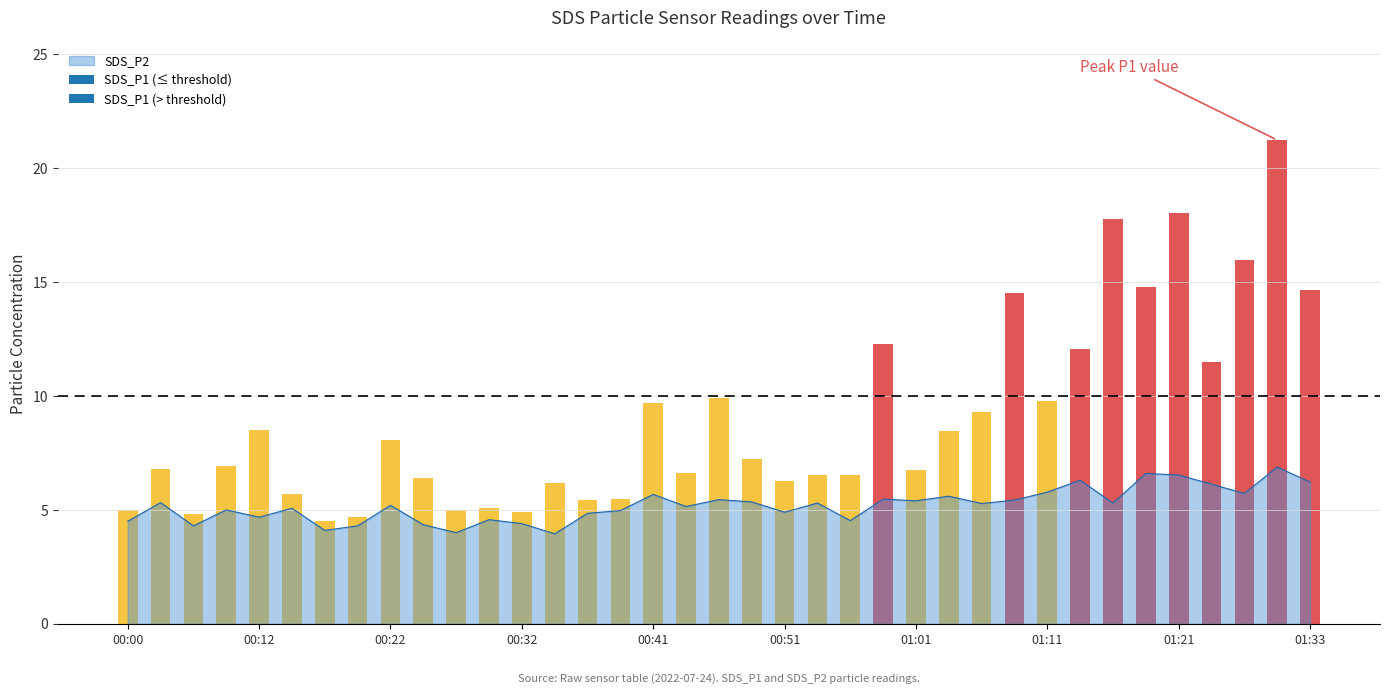

Reading left to right, extract all data points from this chart.

4.5	5.3	4.3	5.0	4.7	5.1	4.1	4.3	5.2	4.3	4.0	4.6	4.4	4.0	4.8	5.0	5.7	5.2	5.5	5.3	4.9	5.3	4.5	5.5	5.4	5.6	5.3	5.4	5.8	6.3	5.3	6.6	6.5	6.1	5.7	6.9	6.2